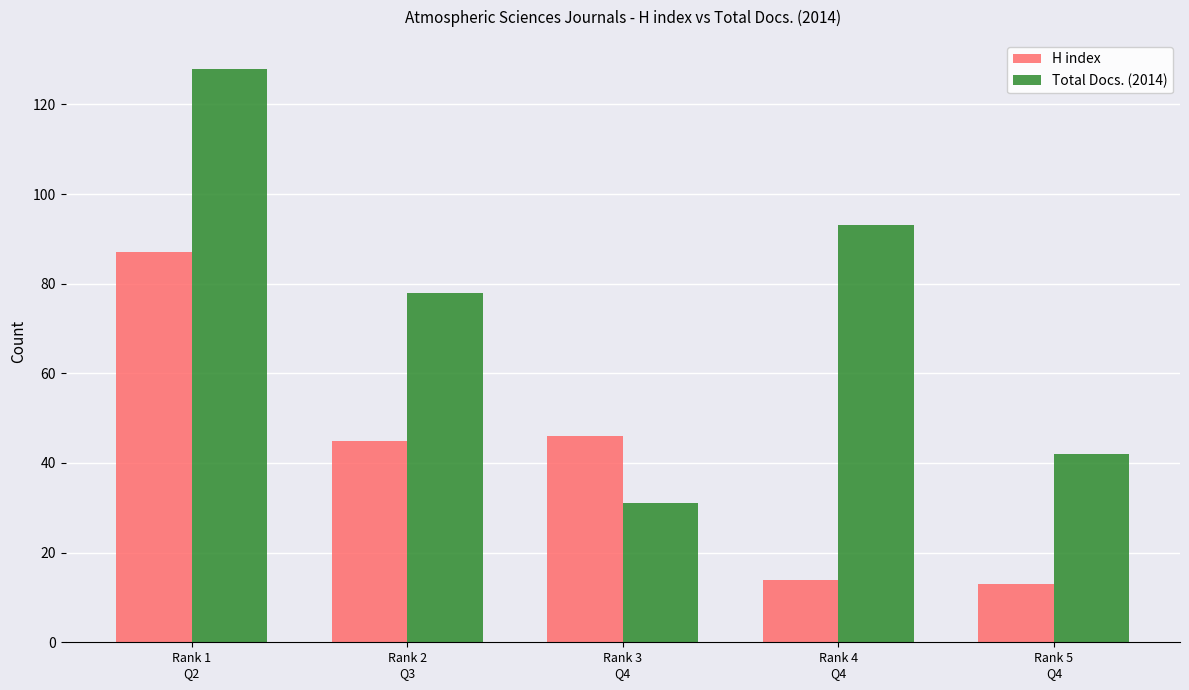

What position from the left is Rank 2
Q3?

2